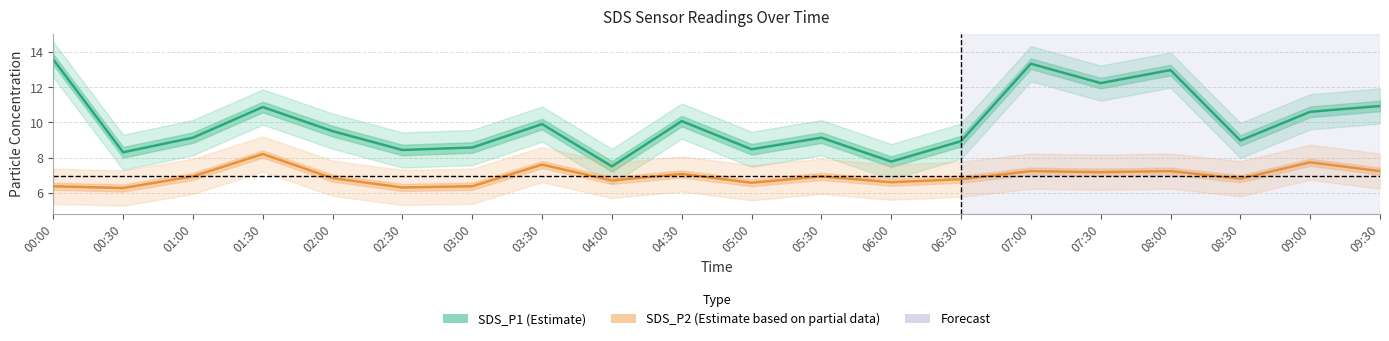

Count the number of categories in the chart.

20